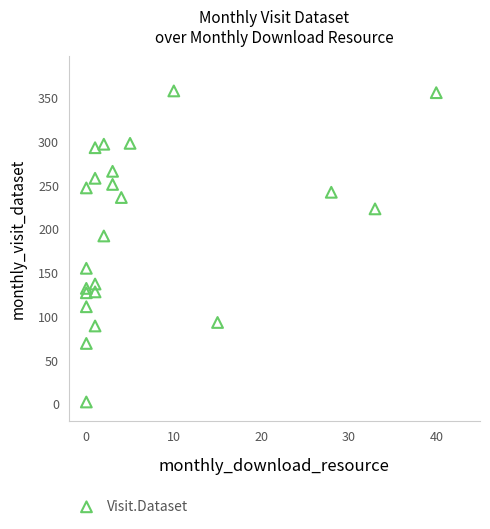

What is the range of X values (max minus min)?

40